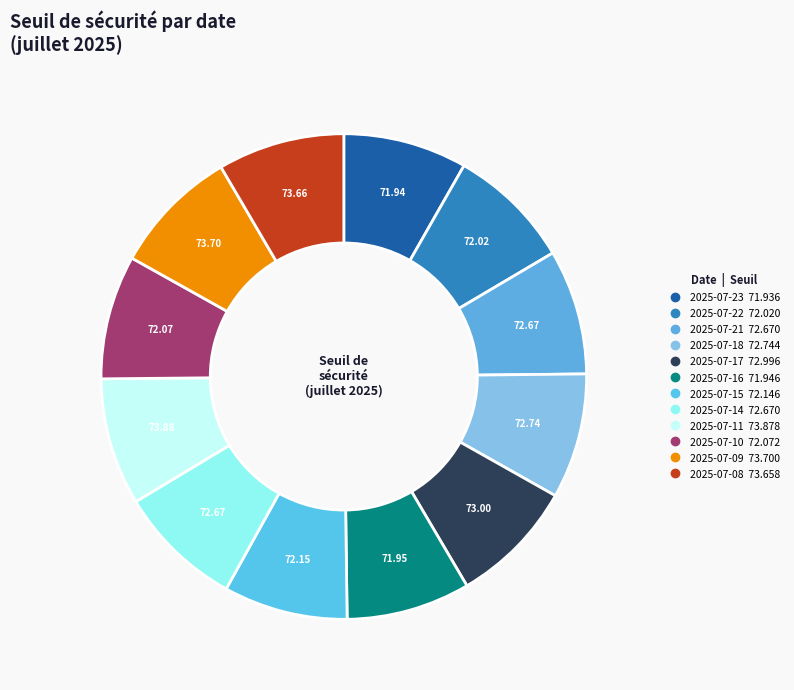

How much of the chart is everything except 2025-07-22?

91.7%